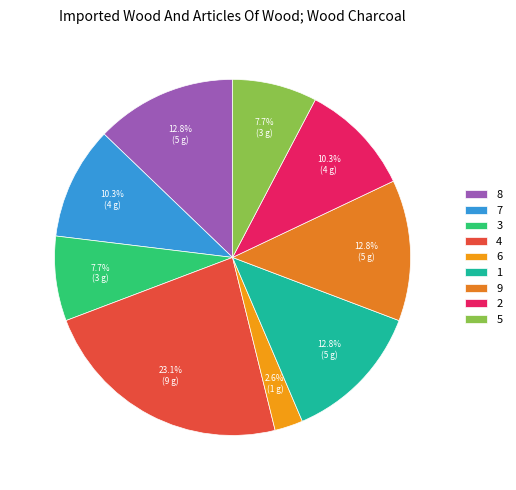

To the nearest percent, what is the average slice percentage?

11%